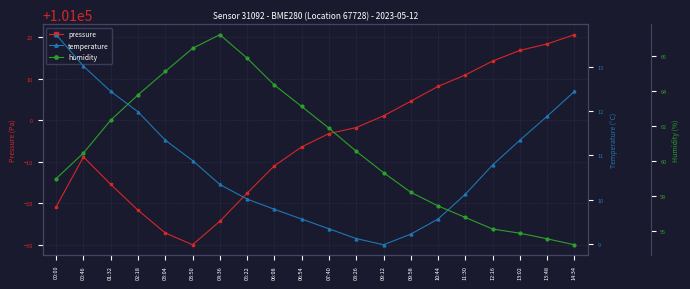

Which label corresponds to the smallest value in the chart?

09:12